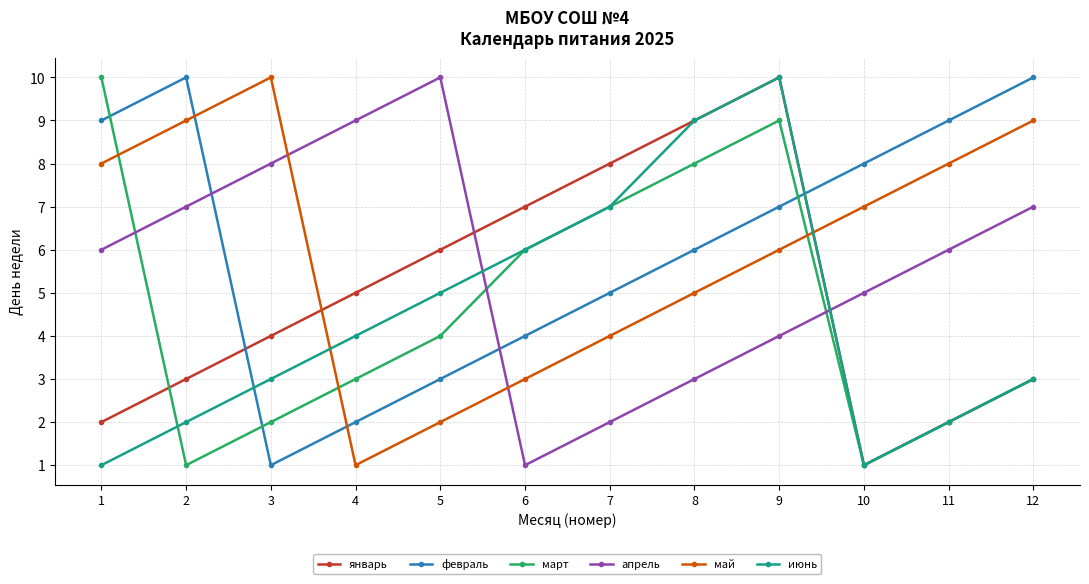

At which category is the sum across all series the highest?

9